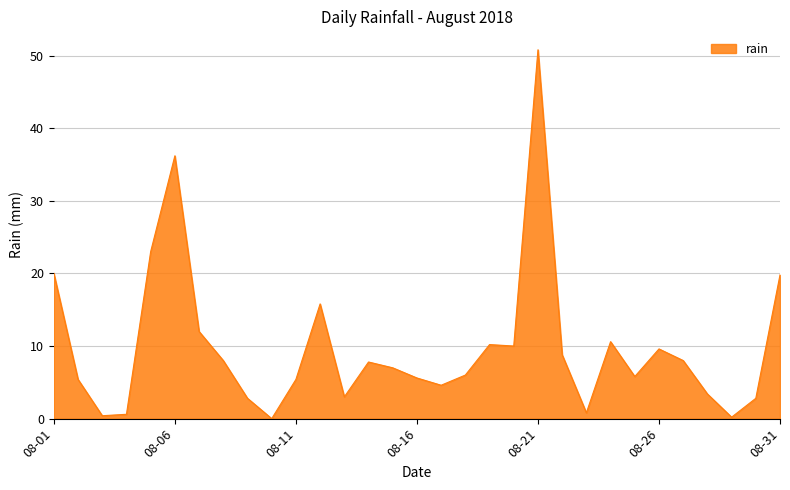

What is the average value?

9.8